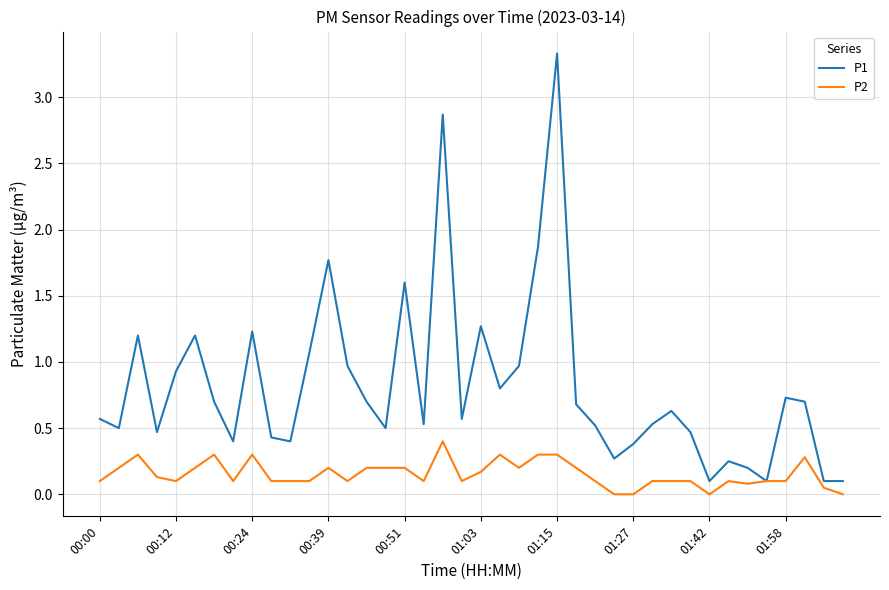

What is the sum of all P2 values?

6.1